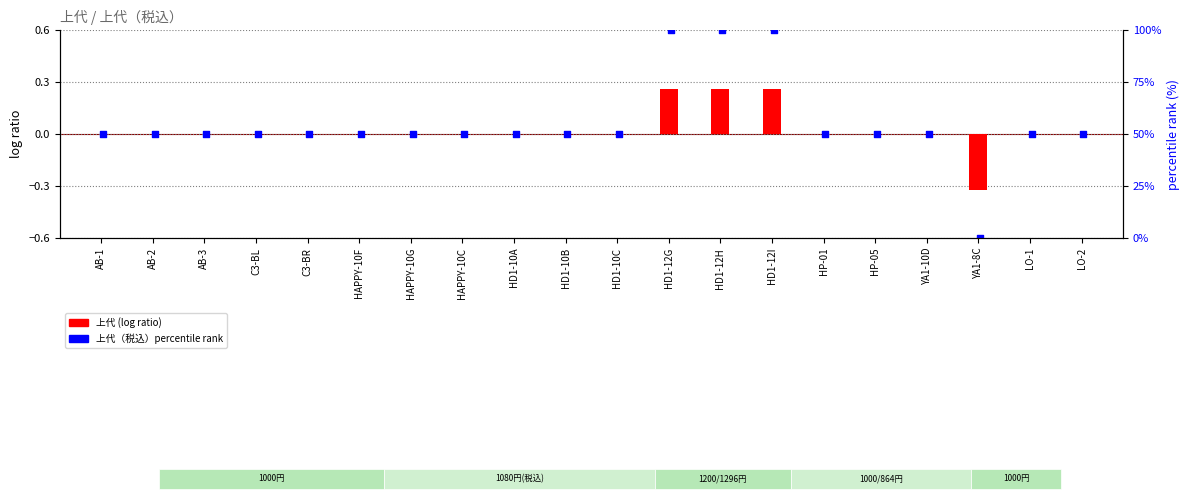

What are all the series names shown in the legend?

上代 (log ratio), 上代（税込）percentile rank